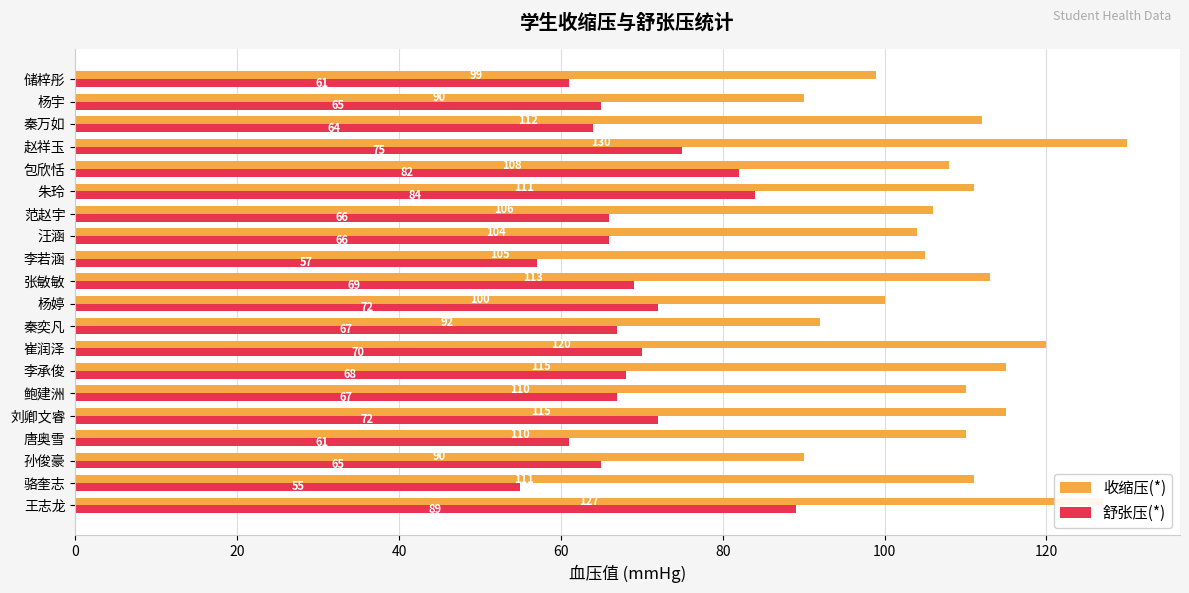

The value of 收缩压(*) at 刘卿文睿 is 150. True or false?

False